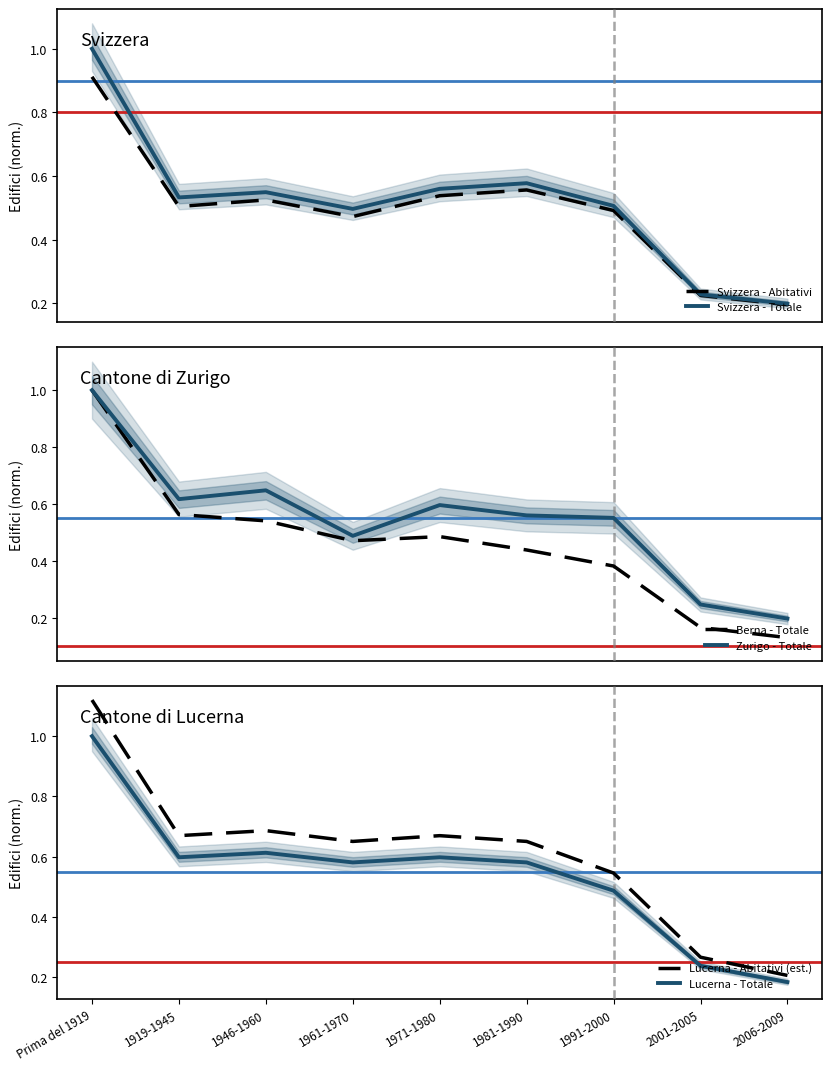

Which series has the largest range (max minus min)?

Lucerna - Abitativi (est.)